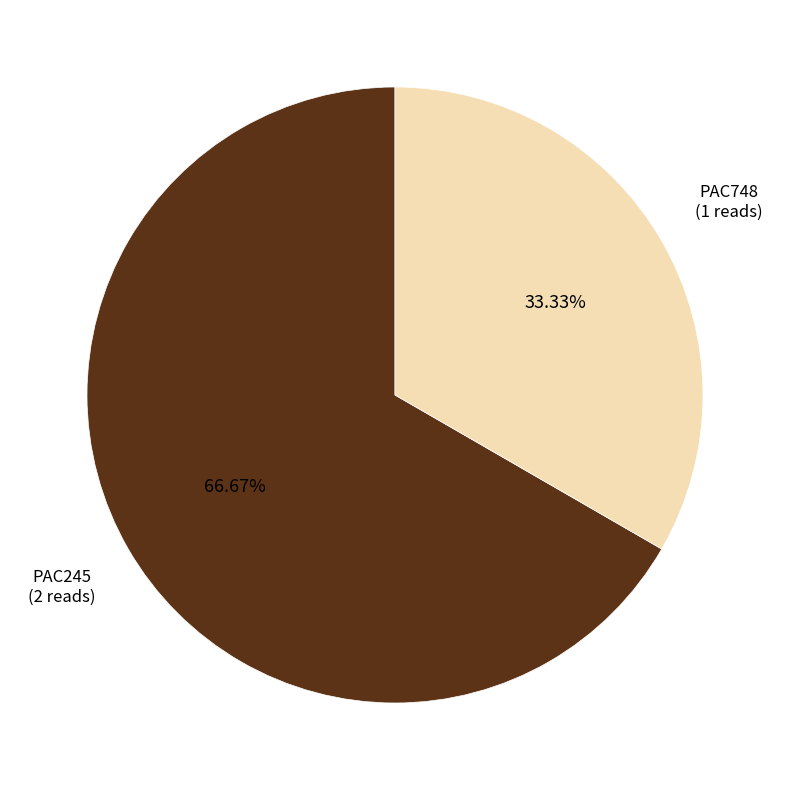

Does any single category account for the majority?

Yes